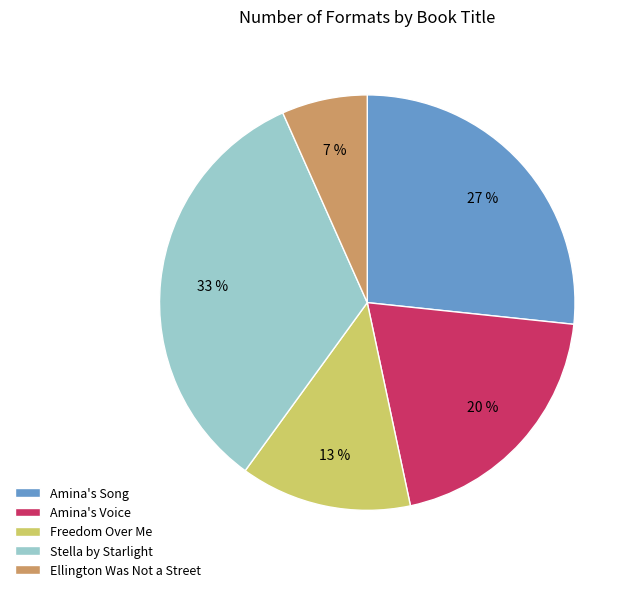

True or false: Ellington Was Not a Street accounts for 7% of the total.

True